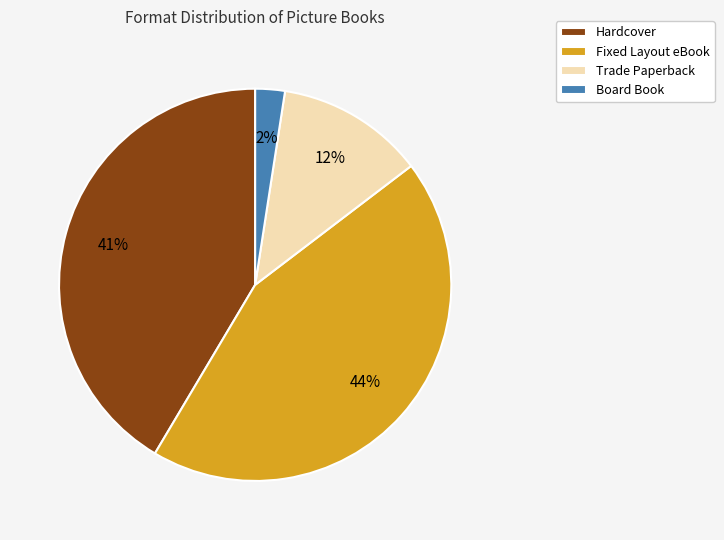

The Trade Paperback slice represents 25% of the pie. True or false?

False